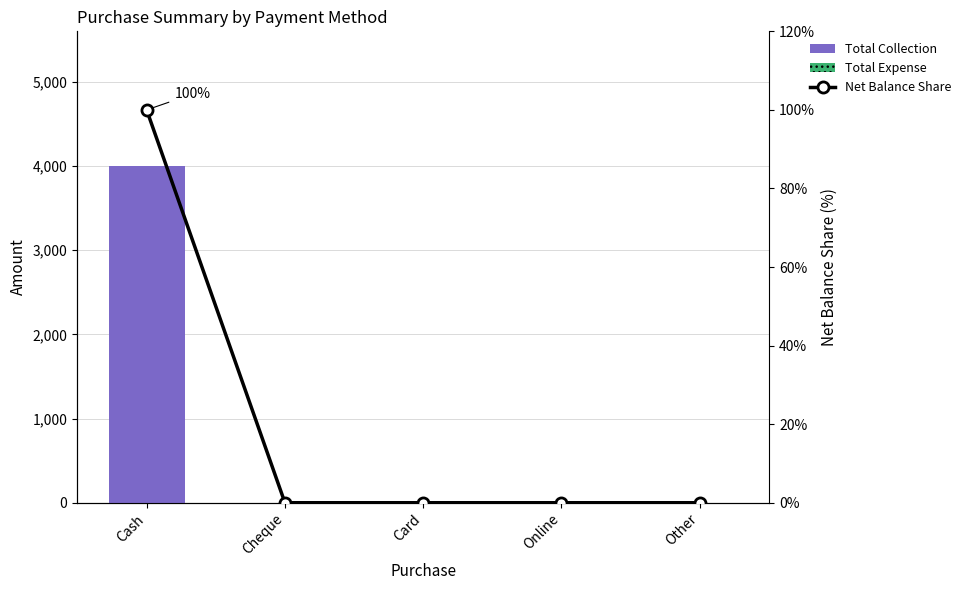

Reading left to right, transcribe all the data shown in this chart.

Total Collection: Cash=4000	Cheque=0	Card=0	Online=0	Other=0
Total Expense: Cash=0	Cheque=0	Card=0	Online=0	Other=0
Net Balance Share: Cash=100	Cheque=0	Card=0	Online=0	Other=0